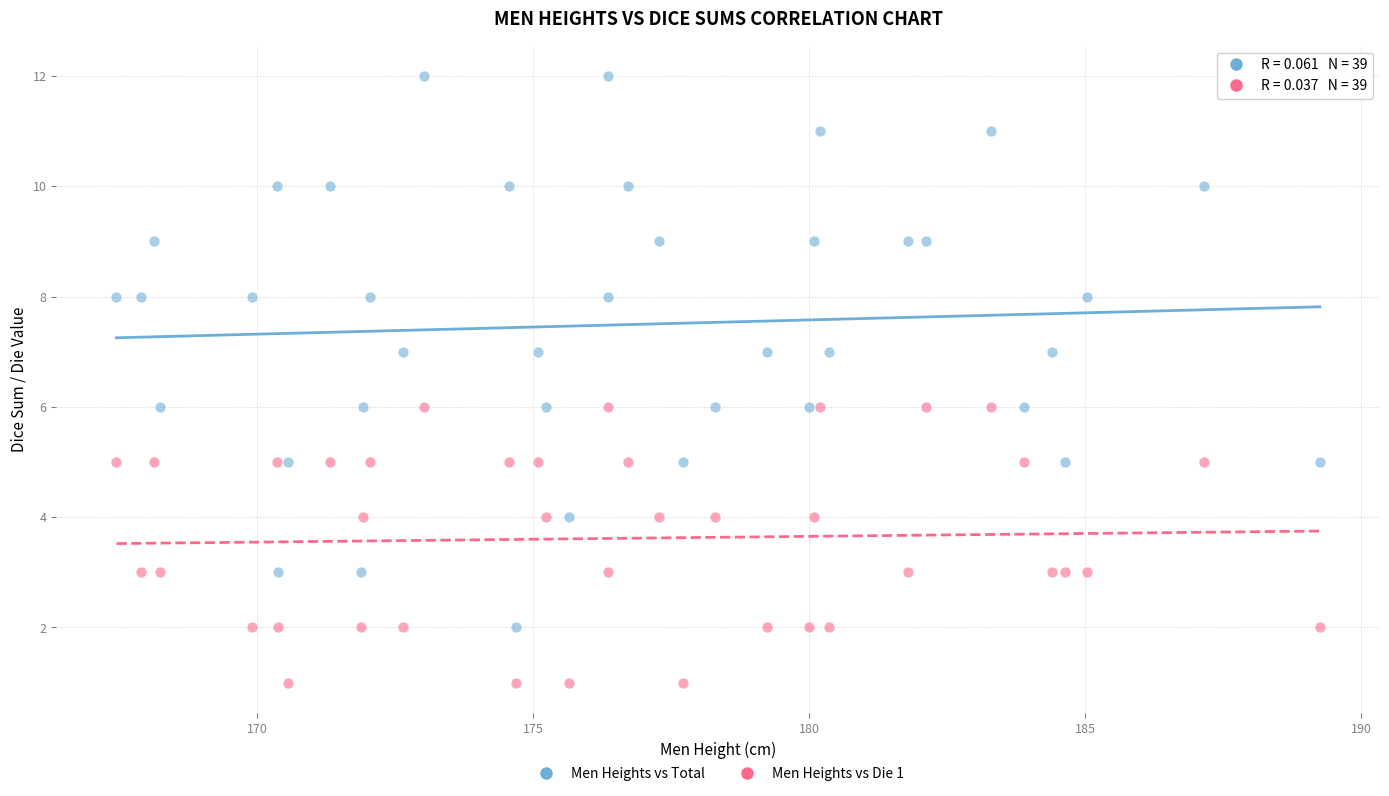

Which series has the widest spread of Y values?

Men Heights vs Total